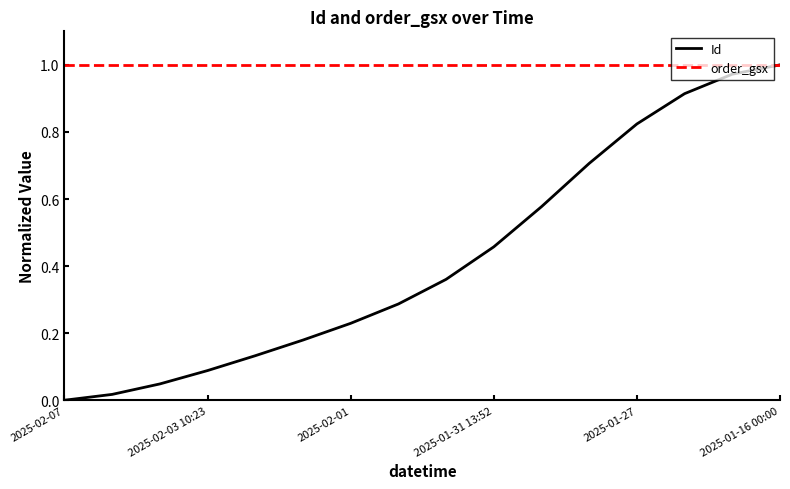

Which series has the widest spread of values?

Id